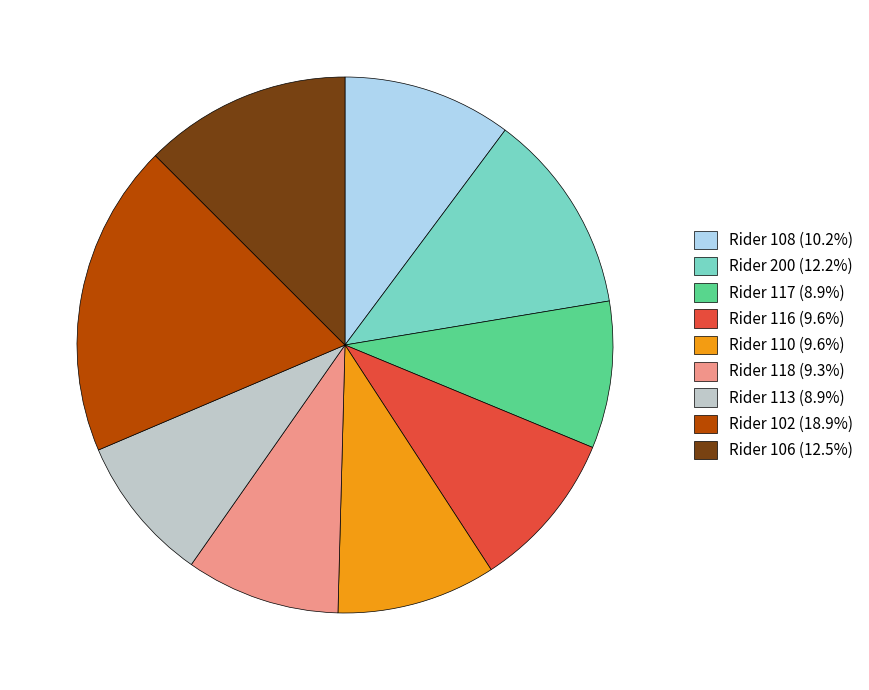

How many slices are in this pie chart?

9